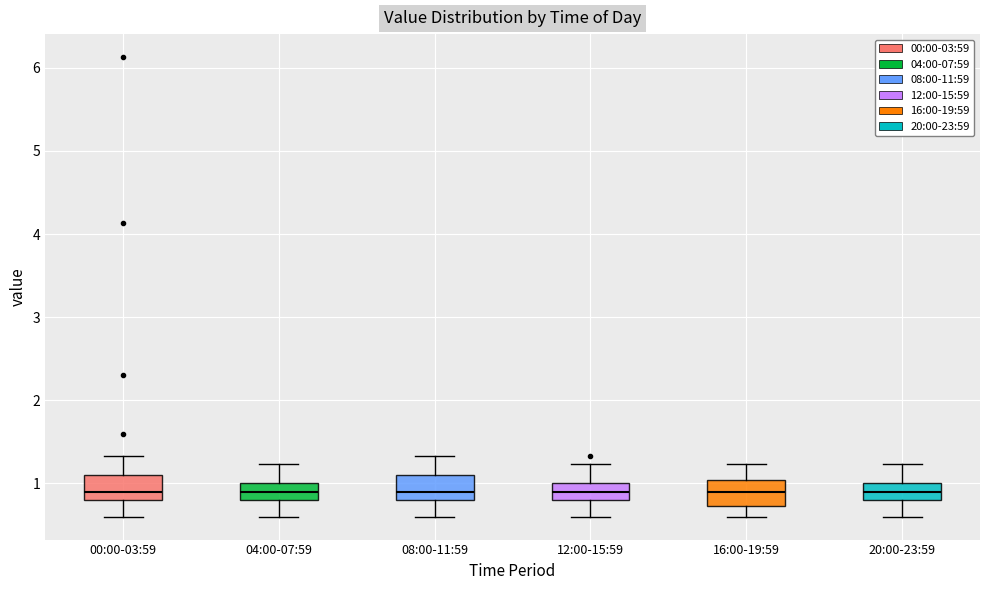

Reading left to right, transcribe this box plot: for each box, give where its median line is, the range the box spans, and where its two whiskers end, as read against the y-axis. The values are not printed on the chart, so give them approximately, as read against the axis.

00:00-03:59: median 0.9, box 0.8 to 1.1, whiskers 0.6 to 1.3
04:00-07:59: median 0.9, box 0.8 to 1.0, whiskers 0.6 to 1.2
08:00-11:59: median 0.9, box 0.8 to 1.1, whiskers 0.6 to 1.3
12:00-15:59: median 0.9, box 0.8 to 1.0, whiskers 0.6 to 1.2
16:00-19:59: median 0.9, box 0.7 to 1.0, whiskers 0.6 to 1.2
20:00-23:59: median 0.9, box 0.8 to 1.0, whiskers 0.6 to 1.2